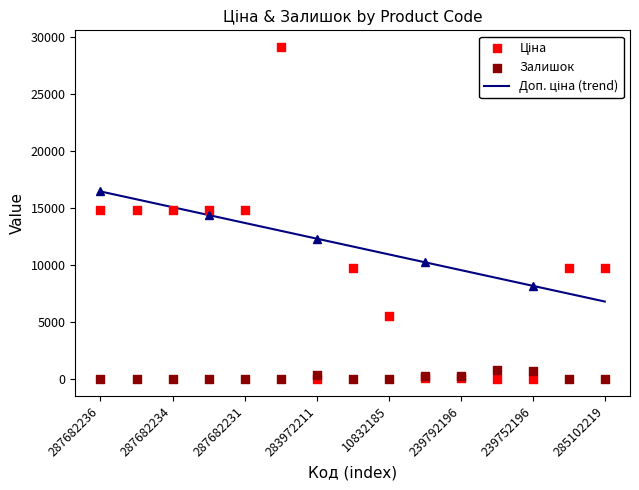

What is the total value across all series at 11?

9801.2